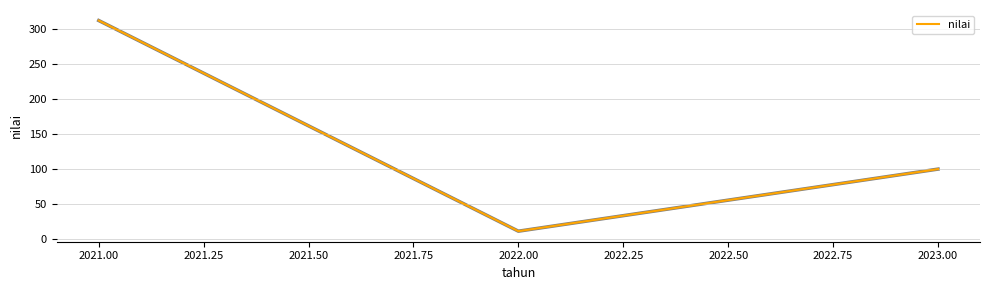

List the labels in order of value, smallest first.

2022.00, 2023.00, 2021.00